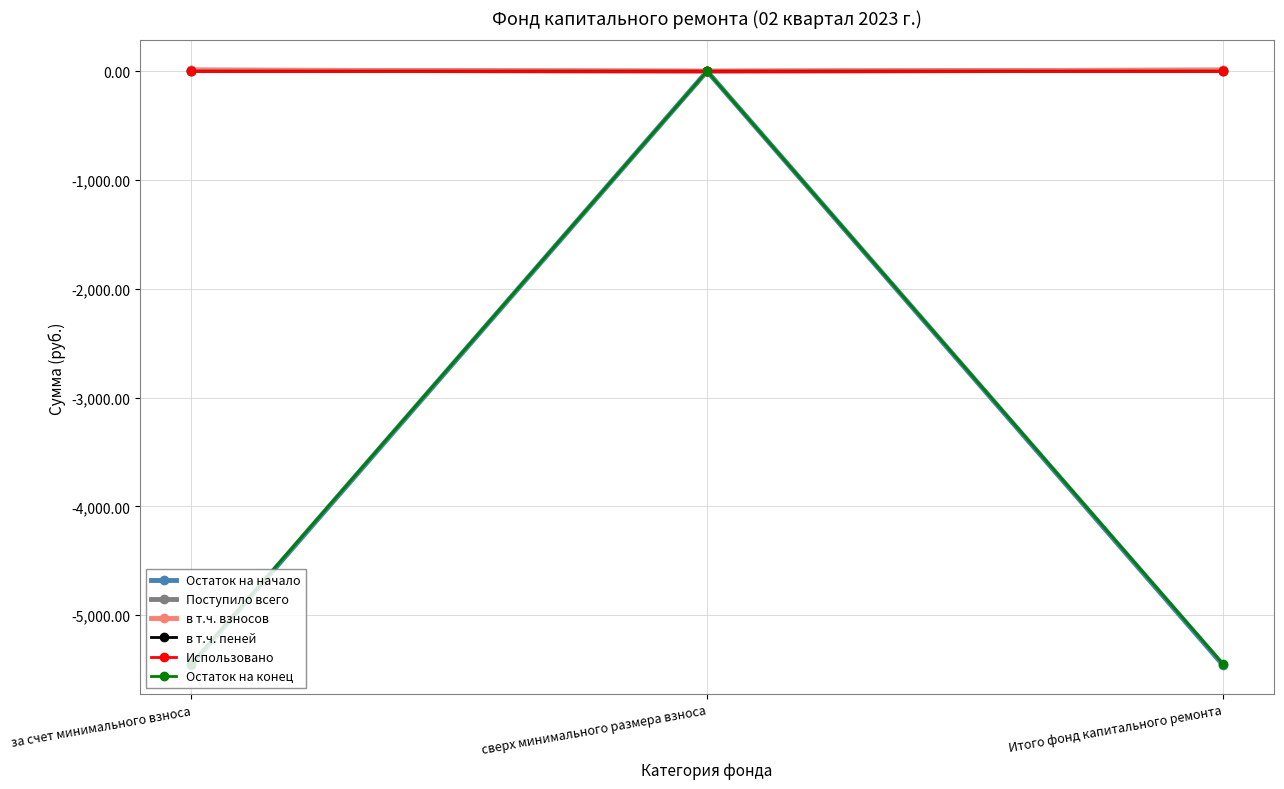

What is the total value across all series at Итого фонд капитального ремонта?

-10880.8